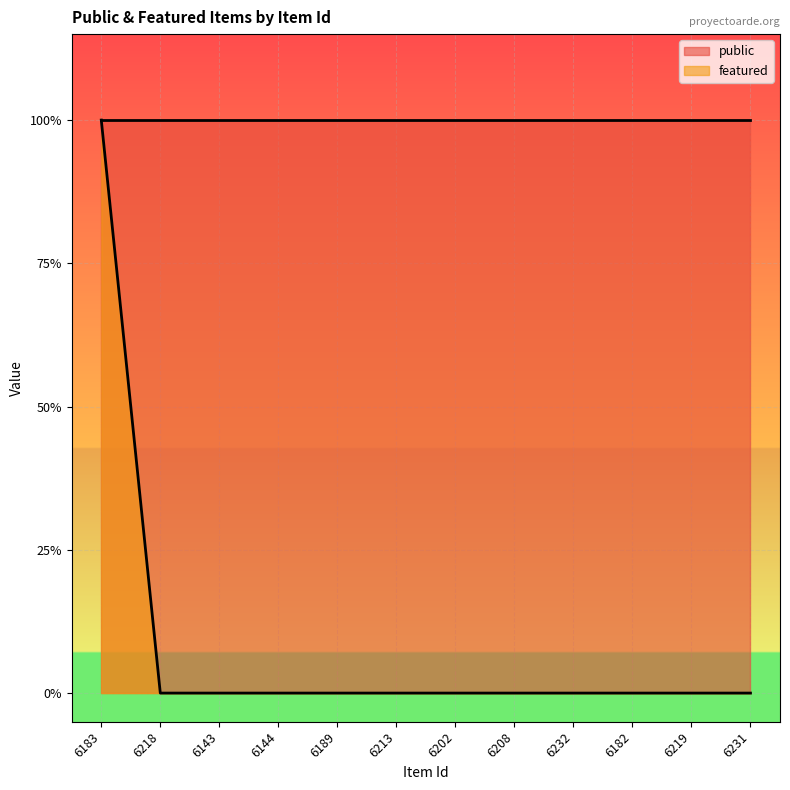

At which label is the value closest to 0?

6218